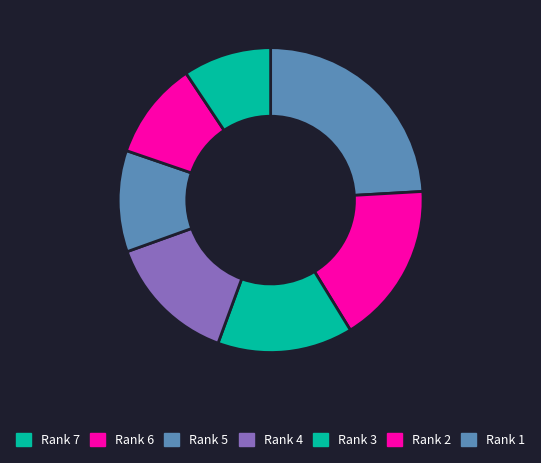

How many slices are in this pie chart?

7